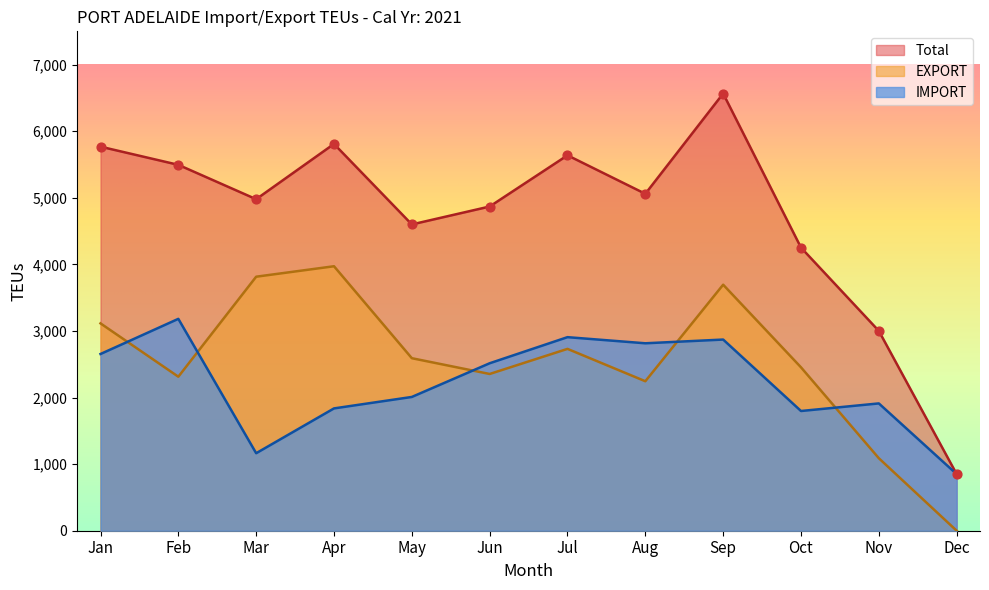

What is the total value across all series at Jun?

9738